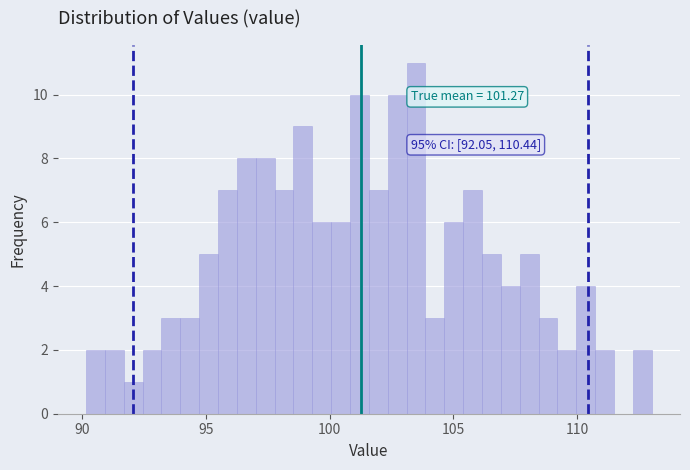

Read against the x-axis, roughly where is the centre of the tallest bar?

103.5